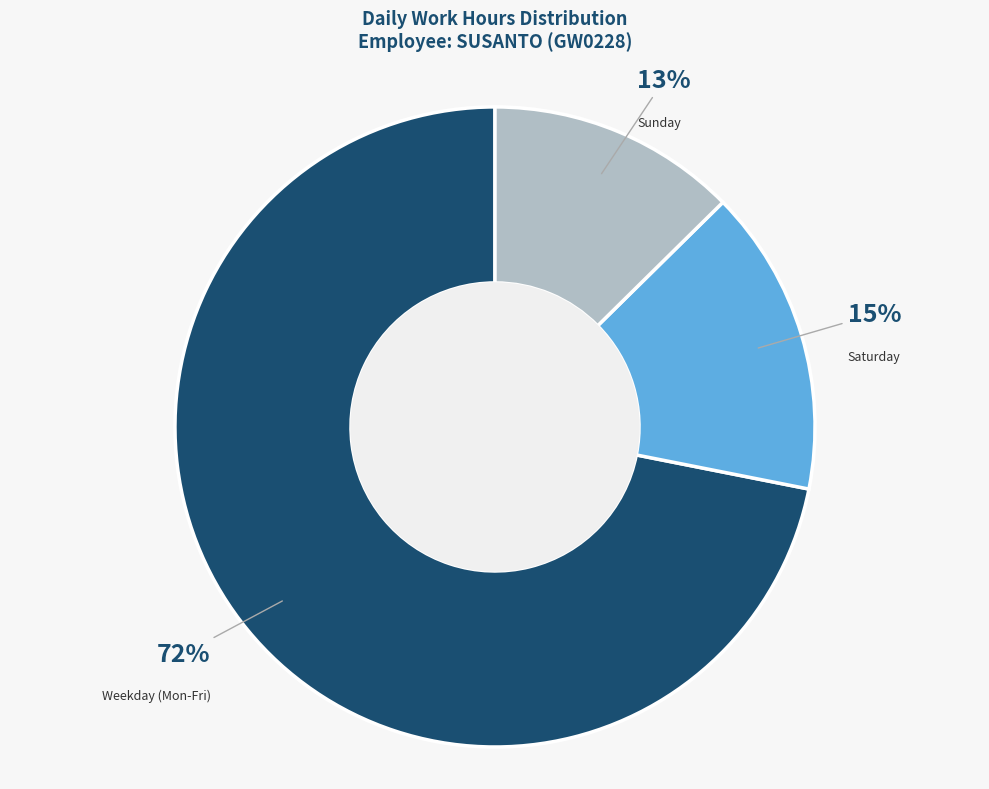

Is there a majority slice in this chart?

Yes